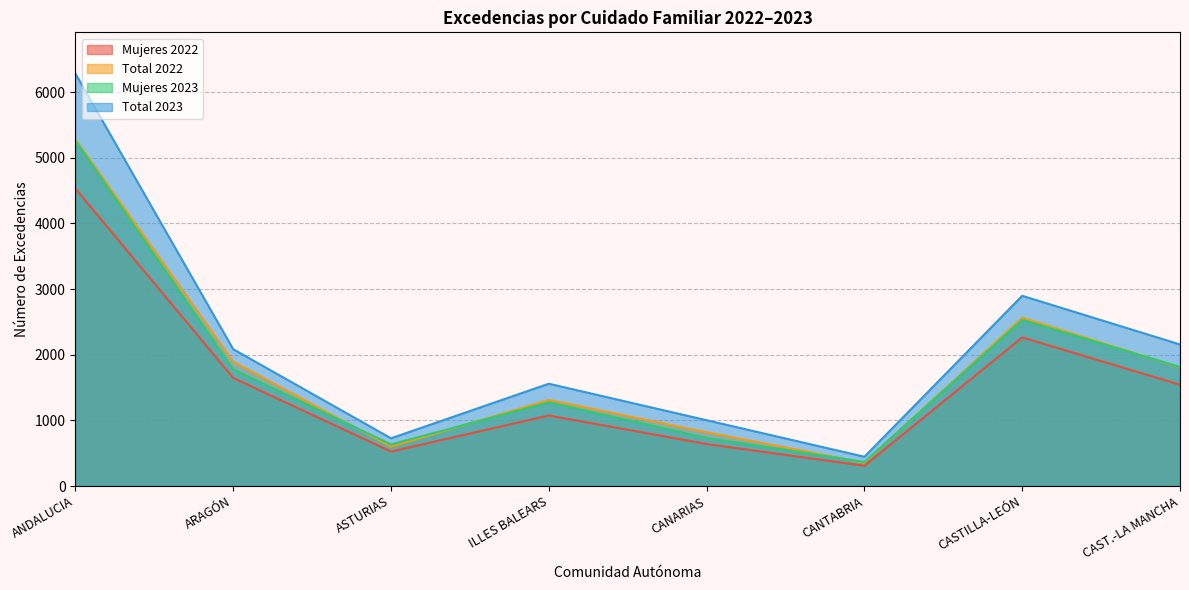

What is the difference between the second highest and second lowest values in the Total 2023 series?

2170